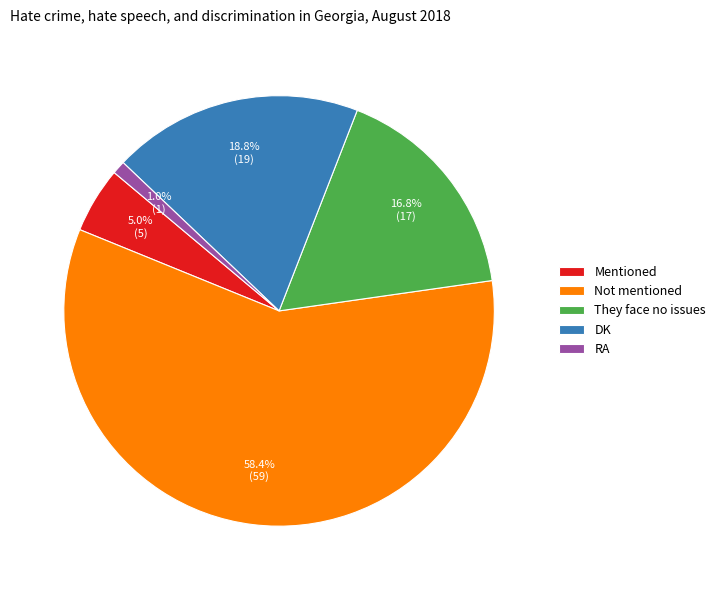

Is it true that Not mentioned is 44% of the pie?

False